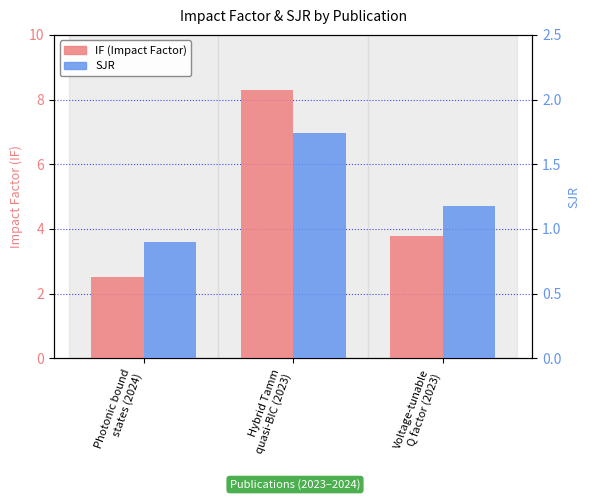

How many values in the SJR series are below 1?

1